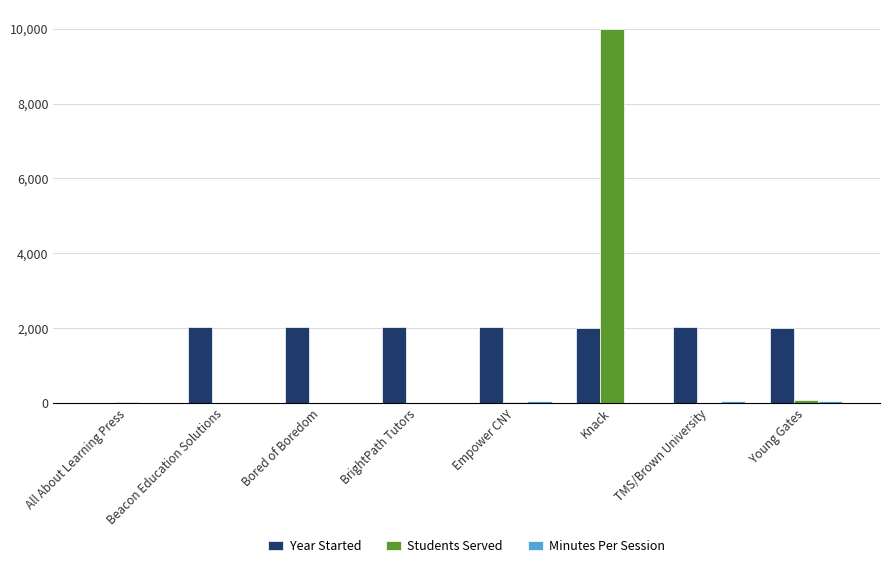

Between Knack and Young Gates, which series saw the biggest shift?

Students Served